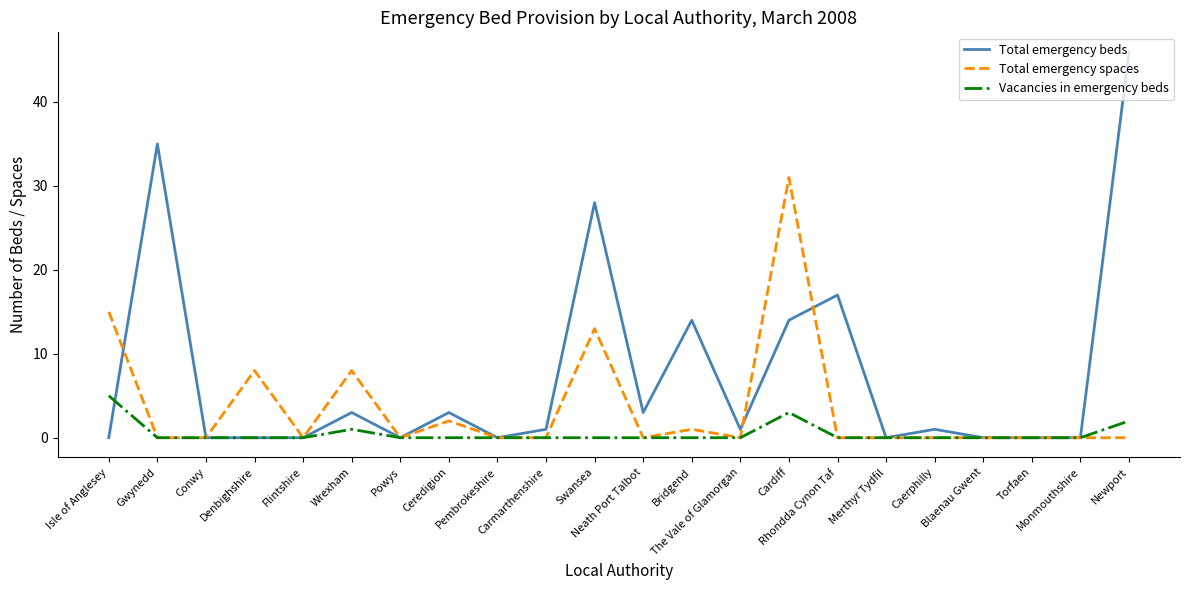

What is the difference between the Total emergency beds values at Cardiff and The Vale of Glamorgan?

13